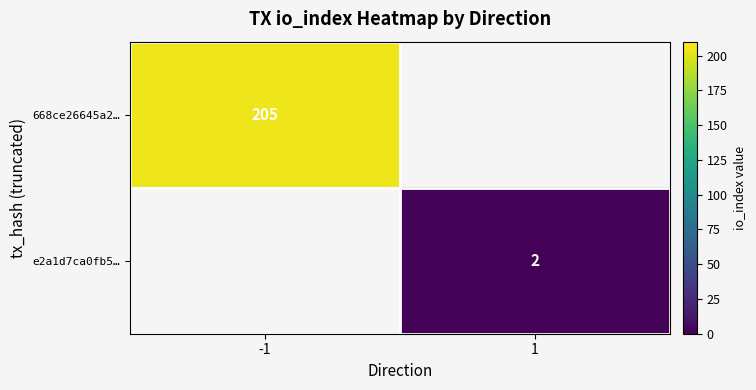

Is the value of e2a1d7ca0fb5… at 1 greater than the value of 668ce26645a2… at -1?

No